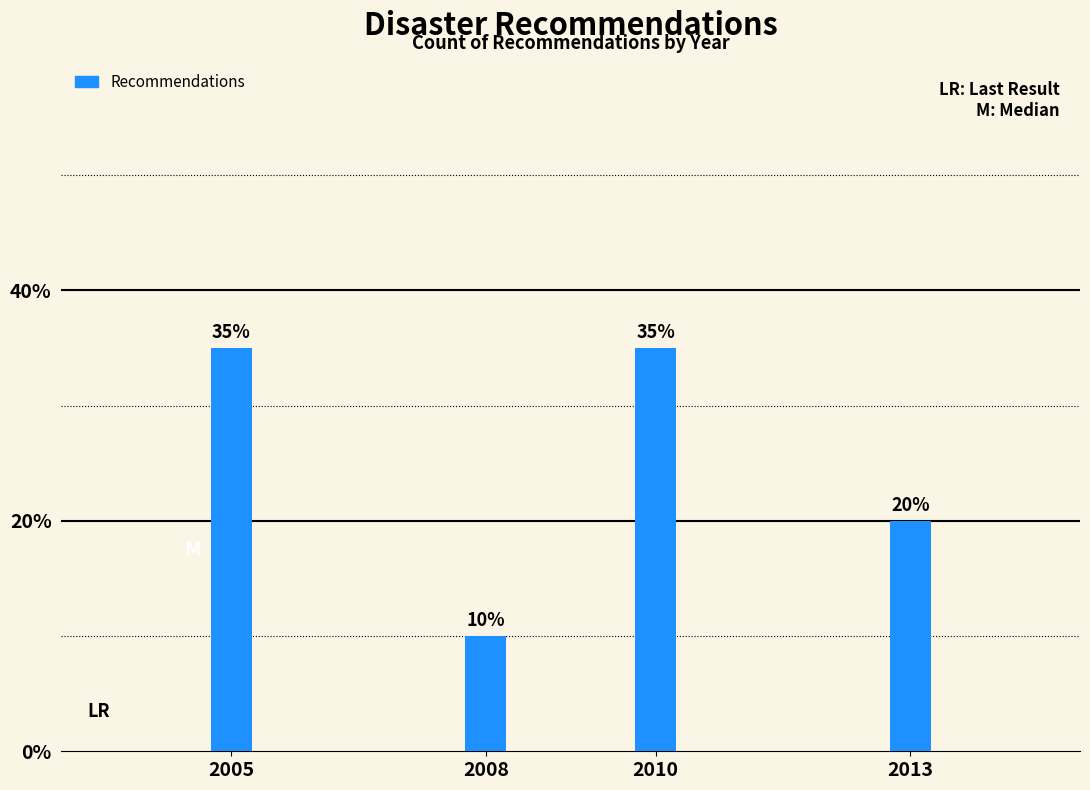

Reading right to left, what are all the values shown in this chart?

20	35	10	35